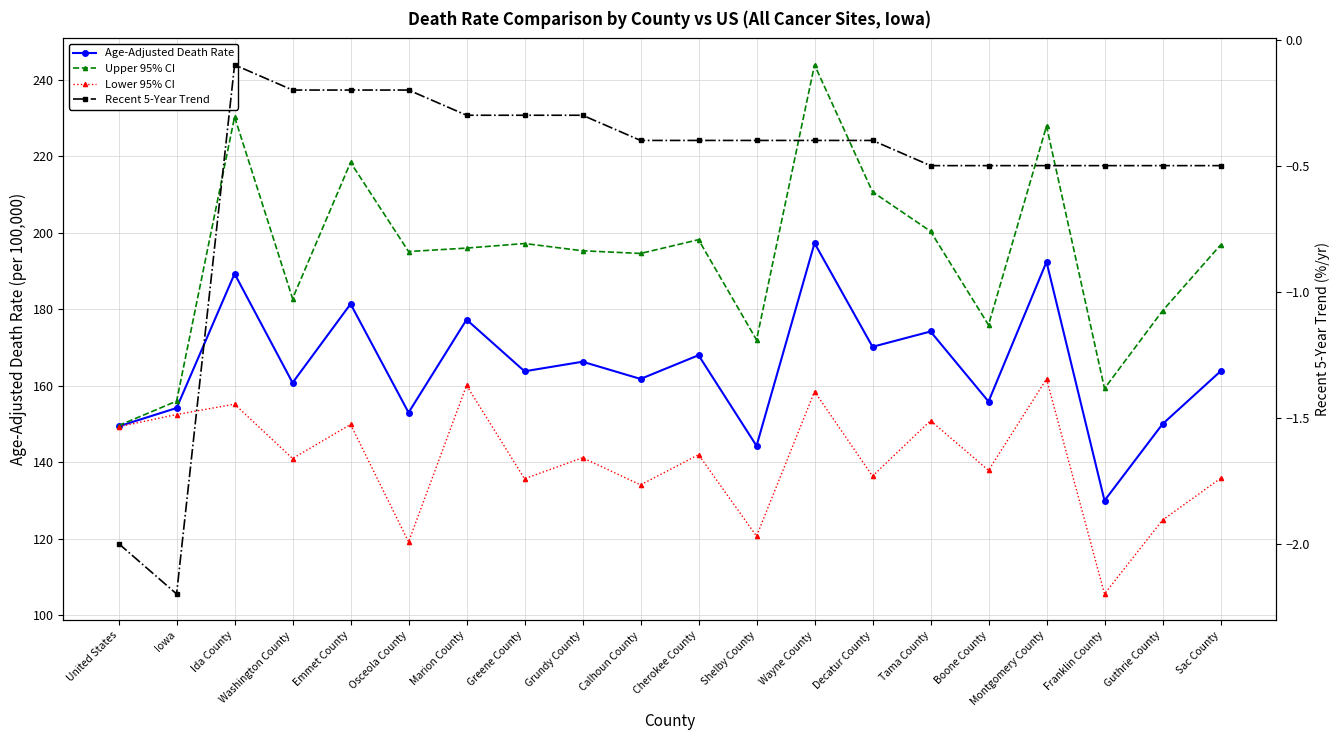

Which series has the largest total across all categories?

Upper 95% CI